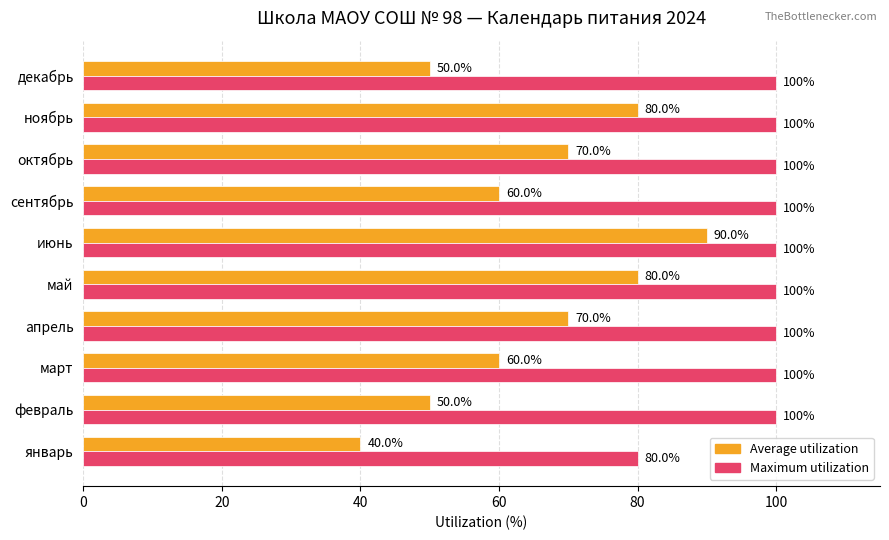

What are all the series names shown in the legend?

Average utilization, Maximum utilization